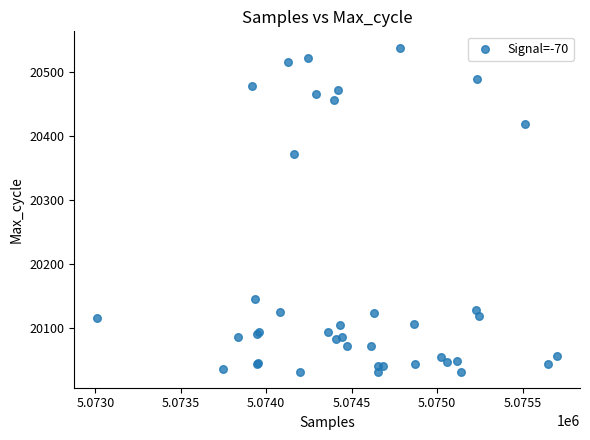

What Y value in the scatter plot is closest to 20285?

20372